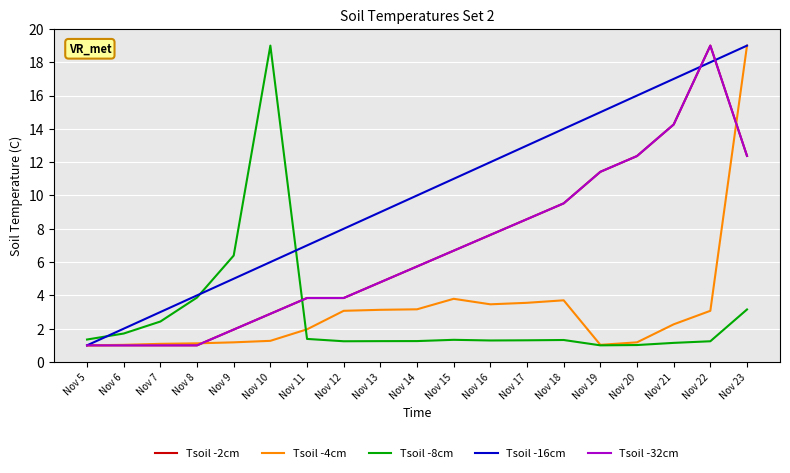

Reading left to right, list all the values displayed in this chart.

Tsoil -2cm: 1.0	1.0	1.0	1.0	1.9	2.9	3.8	3.8	4.8	5.7	6.7	7.6	8.6	9.5	11.4	12.4	14.3	19.0	12.4
Tsoil -4cm: 1.0	1.0	1.1	1.1	1.2	1.3	2.0	3.1	3.1	3.2	3.8	3.5	3.6	3.7	1.0	1.2	2.3	3.1	19.0
Tsoil -8cm: 1.3	1.7	2.4	3.9	6.4	19.0	1.4	1.2	1.3	1.3	1.3	1.3	1.3	1.3	1.0	1.0	1.1	1.2	3.2
Tsoil -16cm: 1.0	2.0	3.0	4.0	5.0	6.0	7.0	8.0	9.0	10.0	11.0	12.0	13.0	14.0	15.0	16.0	17.0	18.0	19.0
Tsoil -32cm: 1.0	1.0	1.0	1.0	1.9	2.9	3.8	3.8	4.8	5.7	6.7	7.6	8.6	9.5	11.4	12.4	14.3	19.0	12.4